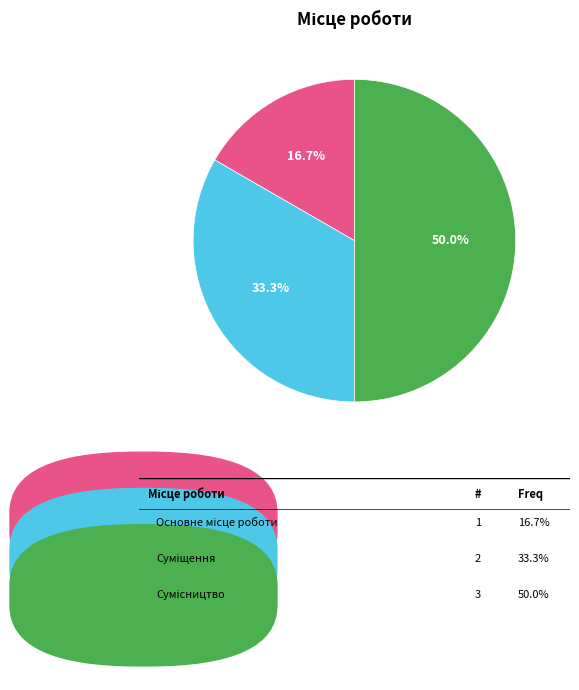

How many segments does this pie chart have?

3